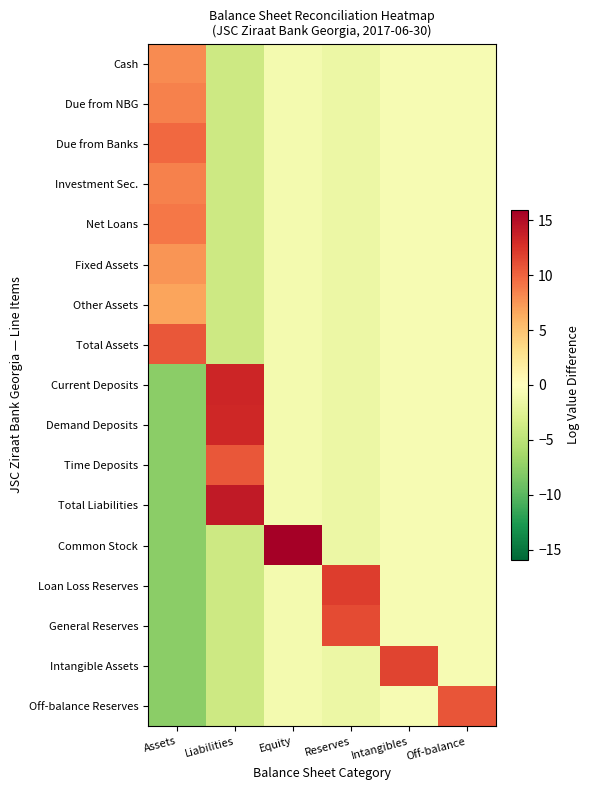

Reading left to right, what are all the values shown in this chart?

Cash: Assets=8.1	Liabilities=-3.9	Equity=-1.0	Reserves=-1.6	Intangibles=-0.7	Off-balance=-0.7
Due from NBG: Assets=8.5	Liabilities=-3.9	Equity=-1.0	Reserves=-1.6	Intangibles=-0.7	Off-balance=-0.7
Due from Banks: Assets=9.8	Liabilities=-3.9	Equity=-1.0	Reserves=-1.6	Intangibles=-0.7	Off-balance=-0.7
Investment Sec.: Assets=8.5	Liabilities=-3.9	Equity=-1.0	Reserves=-1.6	Intangibles=-0.7	Off-balance=-0.7
Net Loans: Assets=9.1	Liabilities=-3.9	Equity=-1.0	Reserves=-1.6	Intangibles=-0.7	Off-balance=-0.7
Fixed Assets: Assets=7.5	Liabilities=-3.9	Equity=-1.0	Reserves=-1.6	Intangibles=-0.7	Off-balance=-0.7
Other Assets: Assets=6.8	Liabilities=-3.9	Equity=-1.0	Reserves=-1.6	Intangibles=-0.7	Off-balance=-0.7
Total Assets: Assets=10.7	Liabilities=-3.9	Equity=-1.0	Reserves=-1.6	Intangibles=-0.7	Off-balance=-0.7
Current Deposits: Assets=-7.7	Liabilities=13.4	Equity=-1.0	Reserves=-1.6	Intangibles=-0.7	Off-balance=-0.7
Demand Deposits: Assets=-7.7	Liabilities=13.2	Equity=-1.0	Reserves=-1.6	Intangibles=-0.7	Off-balance=-0.7
Time Deposits: Assets=-7.7	Liabilities=10.6	Equity=-1.0	Reserves=-1.6	Intangibles=-0.7	Off-balance=-0.7
Total Liabilities: Assets=-7.7	Liabilities=14.1	Equity=-1.0	Reserves=-1.6	Intangibles=-0.7	Off-balance=-0.7
Common Stock: Assets=-7.7	Liabilities=-3.9	Equity=15.9	Reserves=-1.6	Intangibles=-0.7	Off-balance=-0.7
Loan Loss Reserves: Assets=-7.7	Liabilities=-3.9	Equity=-1.0	Reserves=12.0	Intangibles=-0.7	Off-balance=-0.7
General Reserves: Assets=-7.7	Liabilities=-3.9	Equity=-1.0	Reserves=11.2	Intangibles=-0.7	Off-balance=-0.7
Intangible Assets: Assets=-7.7	Liabilities=-3.9	Equity=-1.0	Reserves=-1.6	Intangibles=11.7	Off-balance=-0.7
Off-balance Reserves: Assets=-7.7	Liabilities=-3.9	Equity=-1.0	Reserves=-1.6	Intangibles=-0.7	Off-balance=10.8